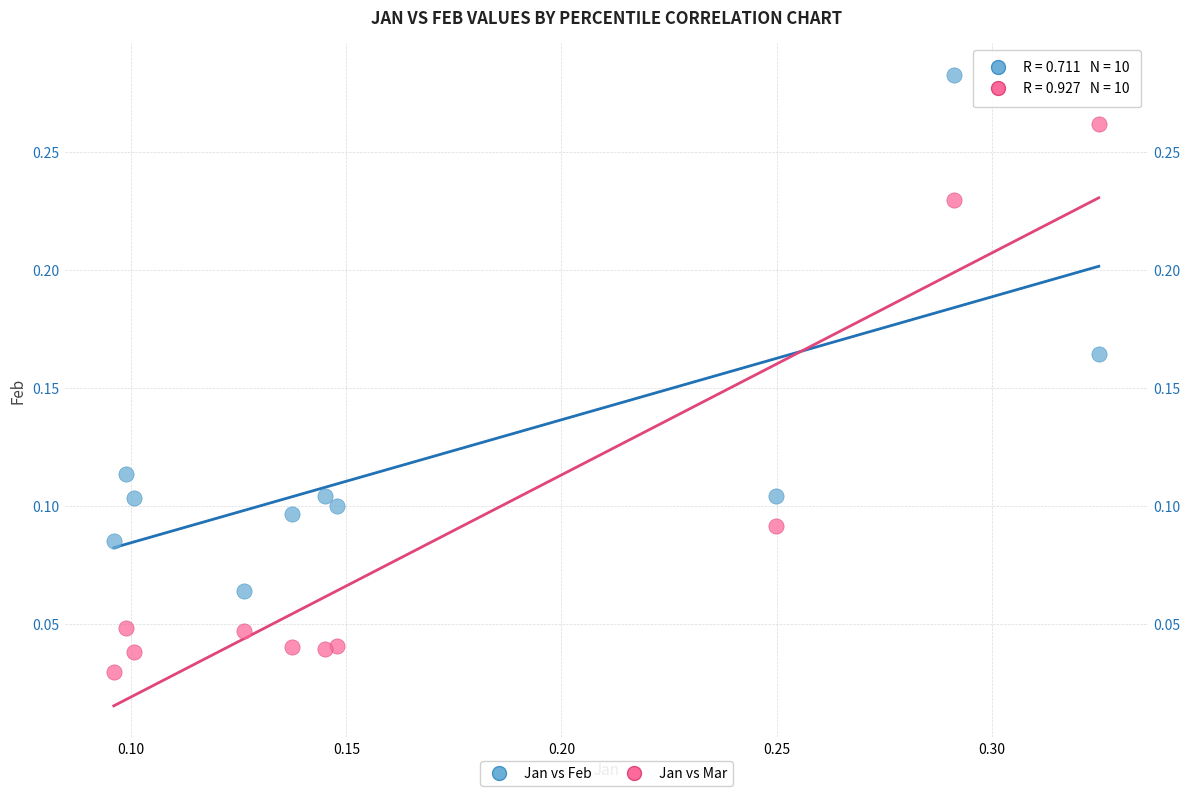

What are all the series names shown in the legend?

Jan vs Feb, Jan vs Mar